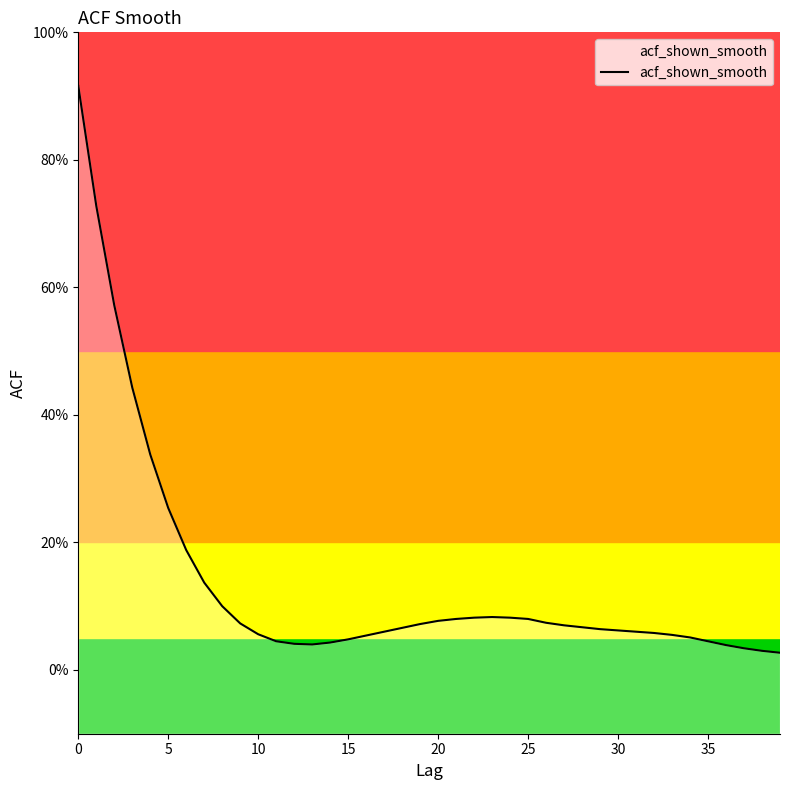

What is the label of the 35th point from the left?

34